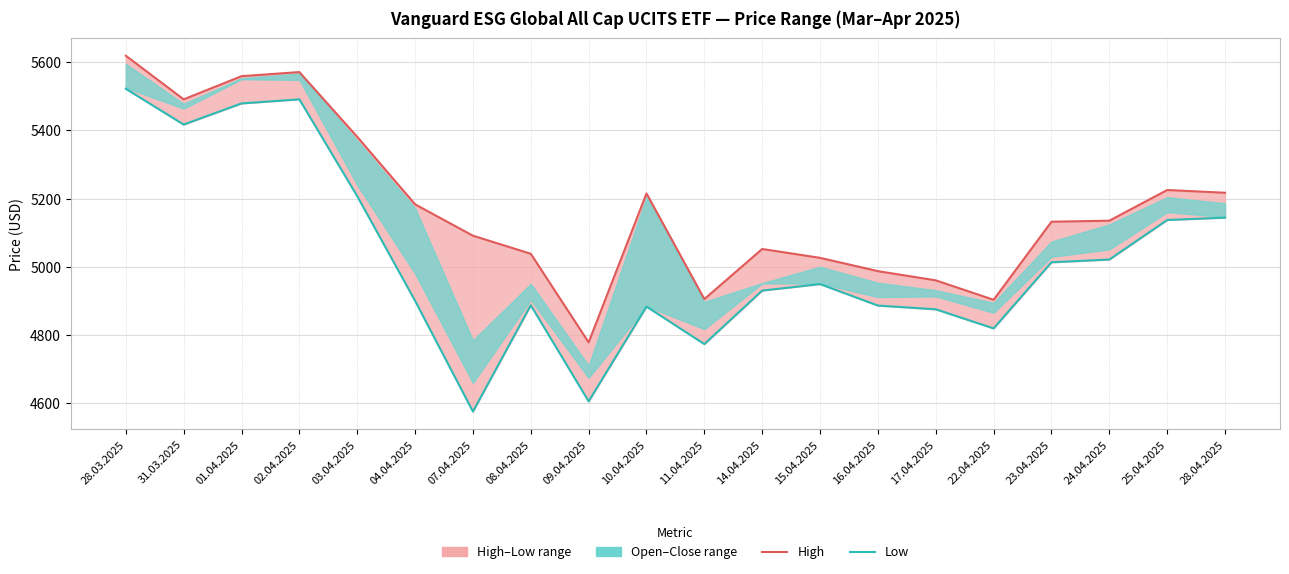

Rank the series by their maximum value, from highest to lowest.

High, Low